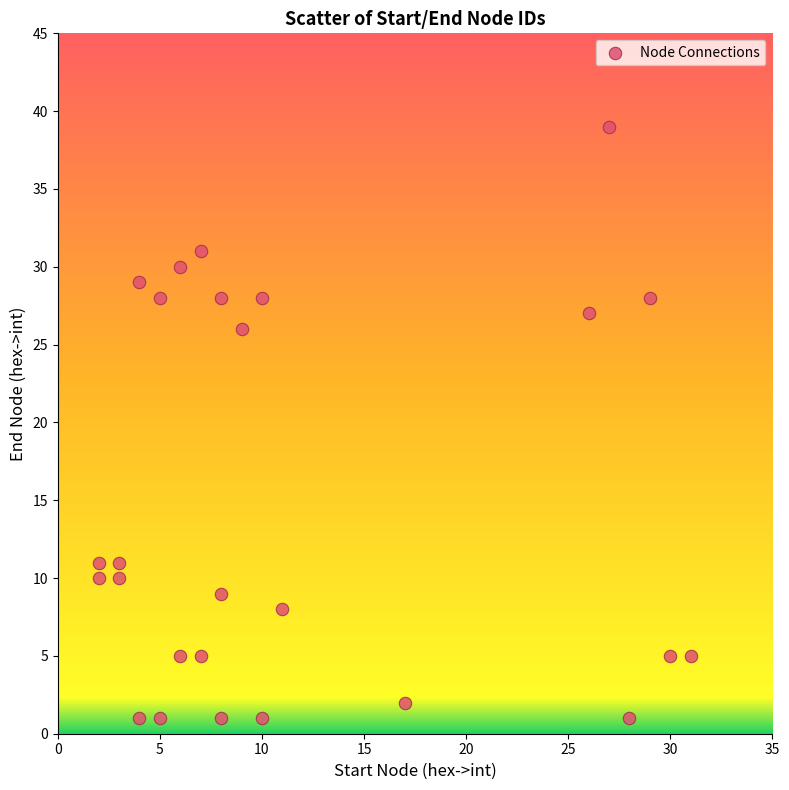

What is the range of X values (max minus min)?

29